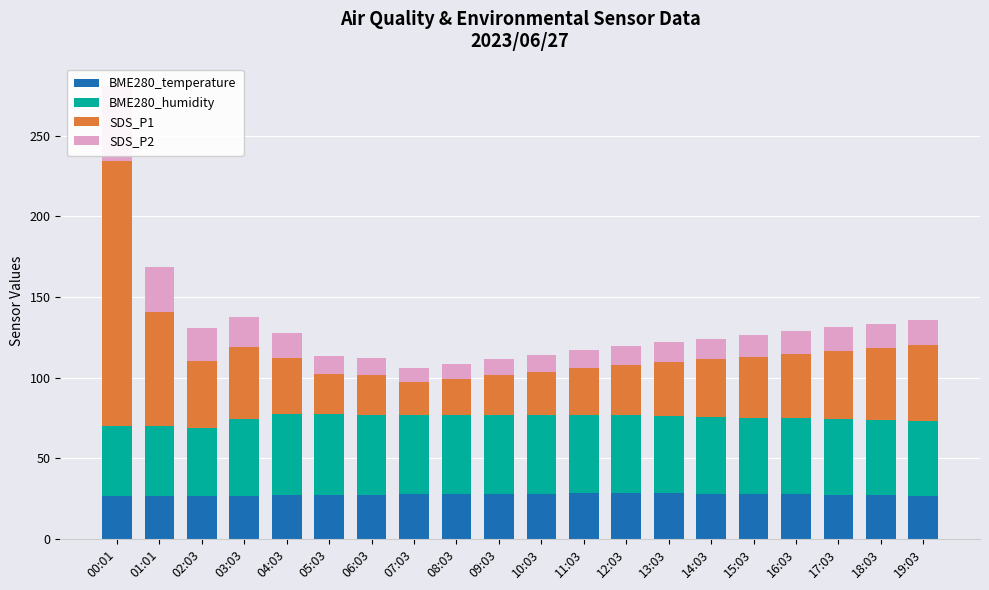

Are the bars horizontal?

No